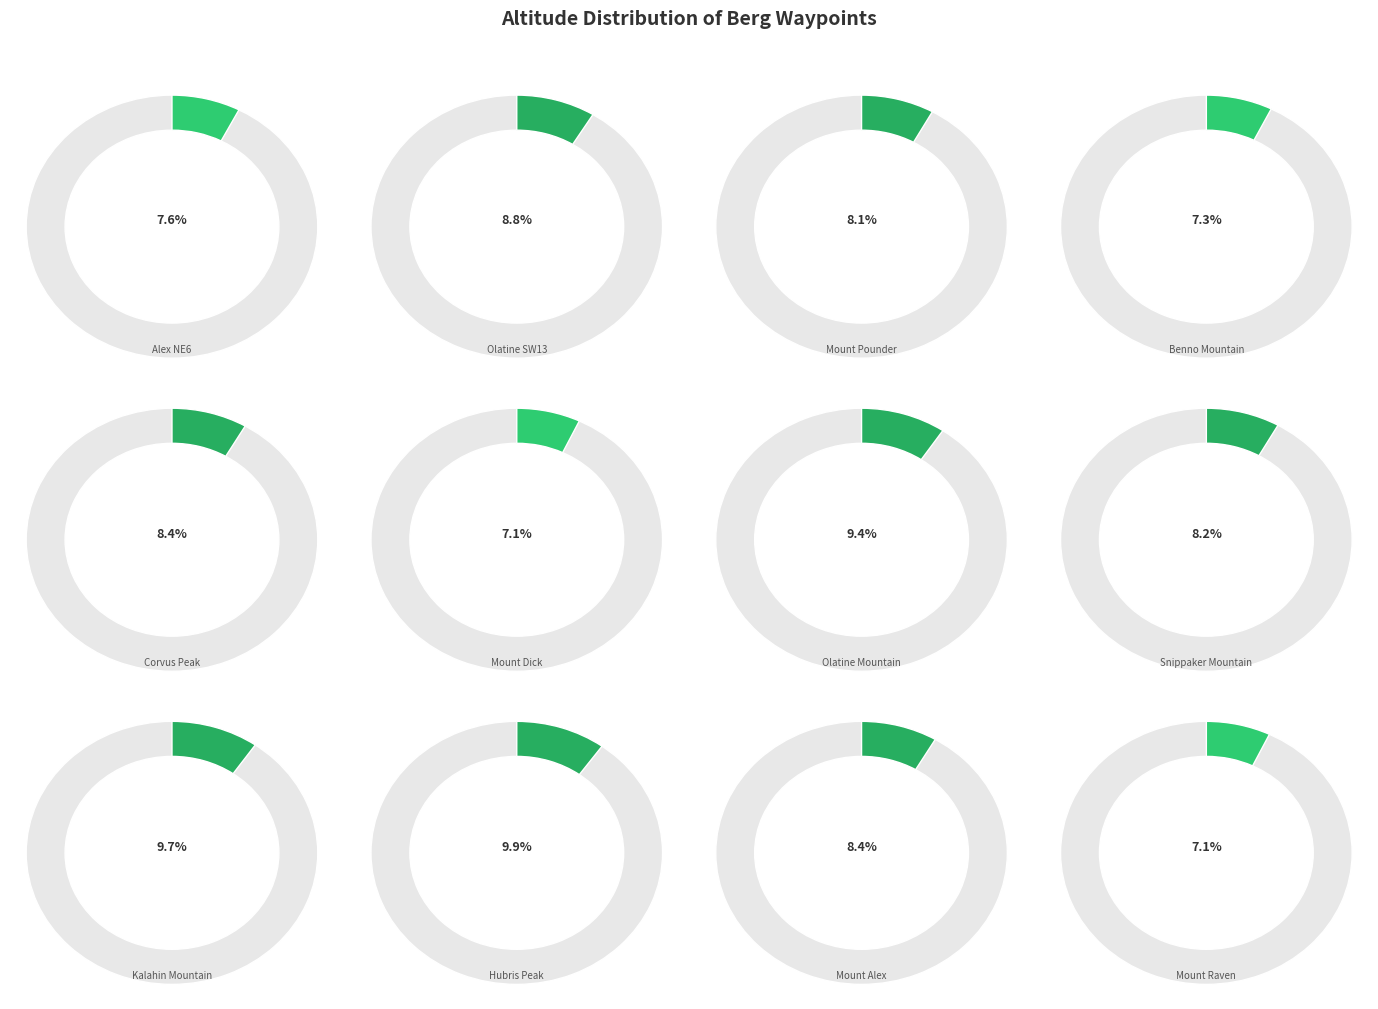

How many slices are in this pie chart?

12